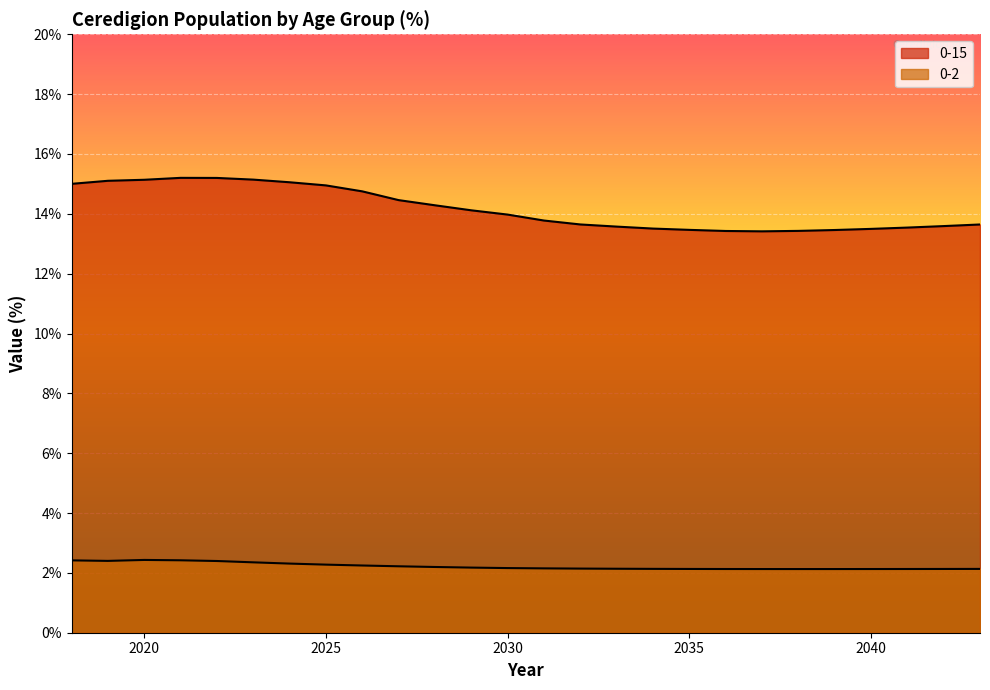

What is the highest value of the 0-2 series?

2.4